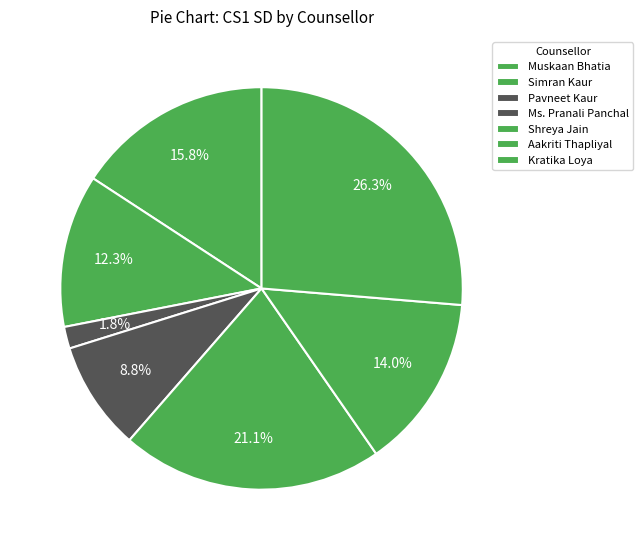

Count the number of slices in the pie.

7